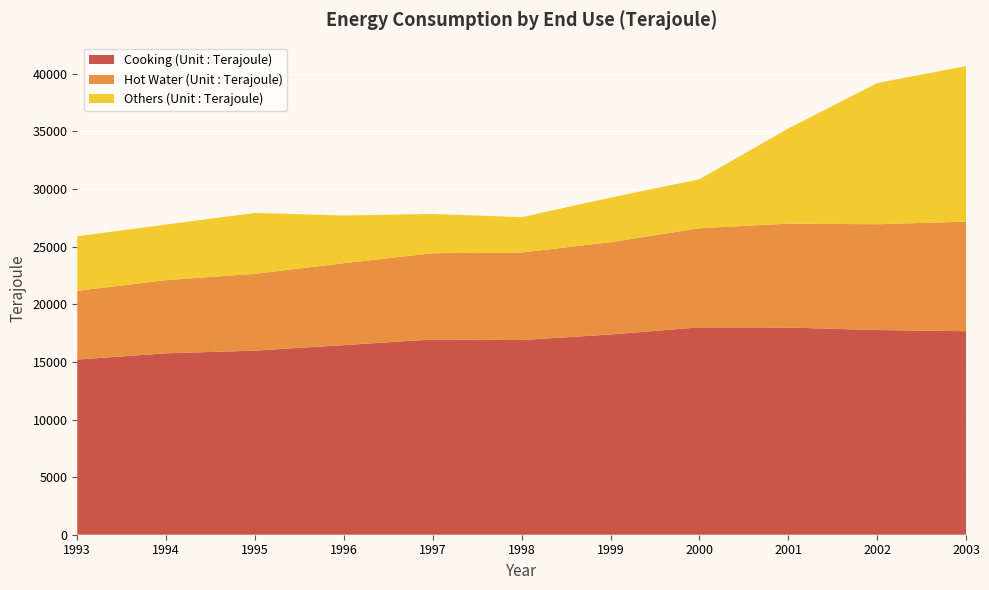

Reading right to left, what are all the values shown in this chart?

Cooking (Unit : Terajoule): 2003=17666	2002=17763	2001=17983	2000=17998	1999=17376	1998=16896	1997=16943	1996=16457	1995=15977	1994=15746	1993=15202
Hot Water (Unit : Terajoule): 2003=9507	2002=9183	2001=9018	2000=8601	1999=8015	1998=7594	1997=7490	1996=7110	1995=6668	1994=6351	1993=5966
Others (Unit : Terajoule): 2003=13503	2002=12249	2001=8254	2000=4249	1999=3865	1998=3072	1997=3408	1996=4138	1995=5286	1994=4820	1993=4738